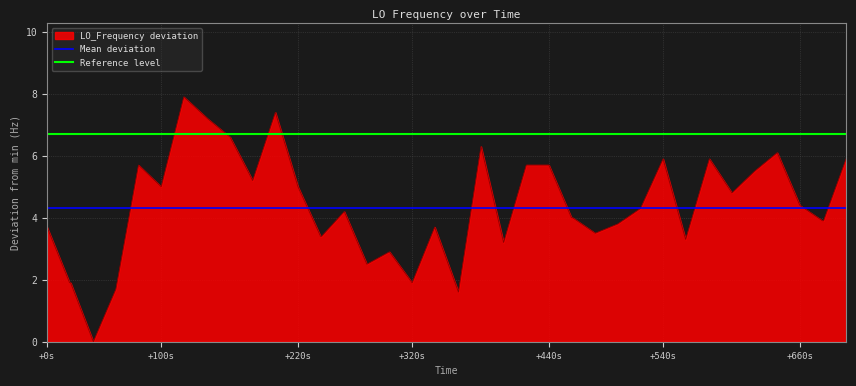

The Mean deviation series shows 6.8 at +540s. True or false?

False